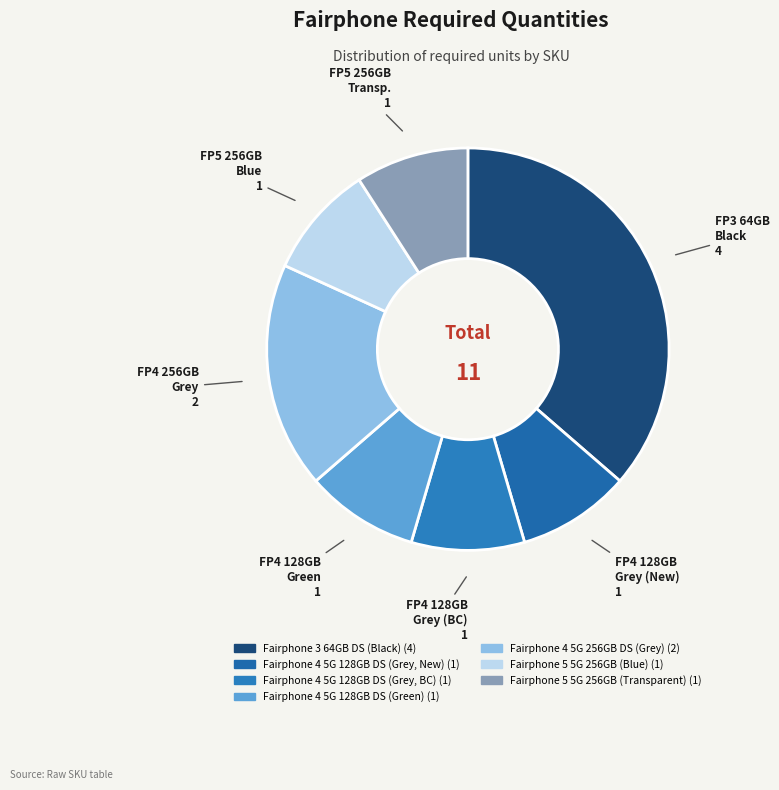

How many segments does this pie chart have?

7